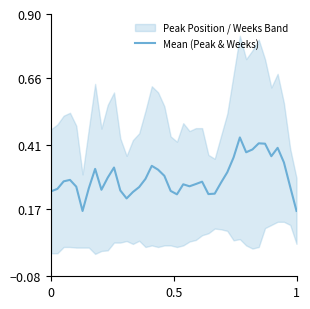

Count the number of categories in the chart.

40